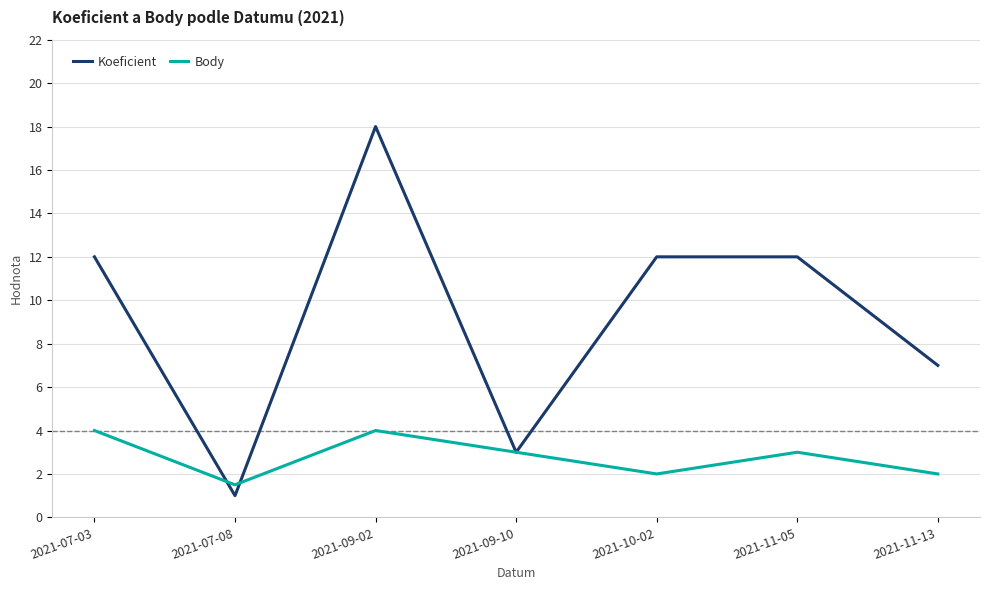

Which series has the largest range (max minus min)?

Koeficient